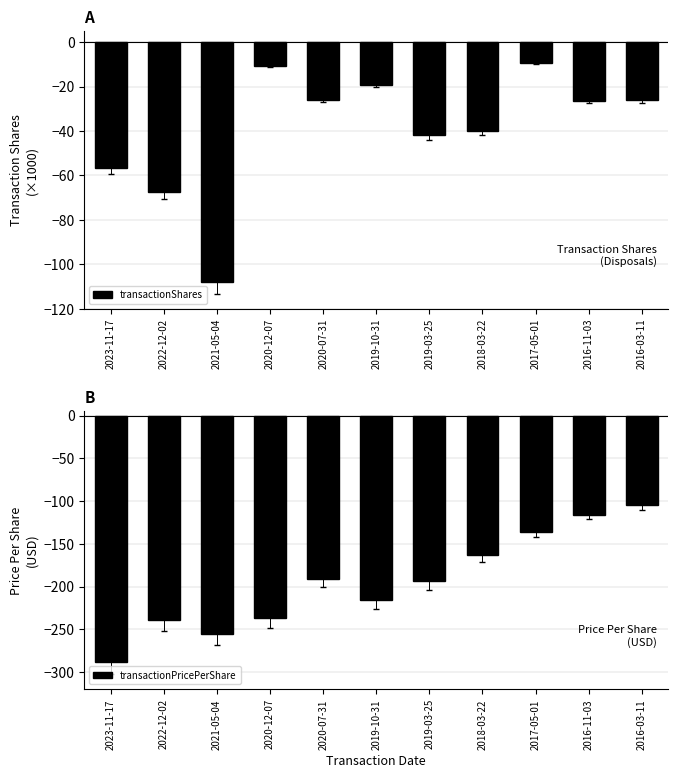

How many values in the transactionPricePerShare series are below -194?

6